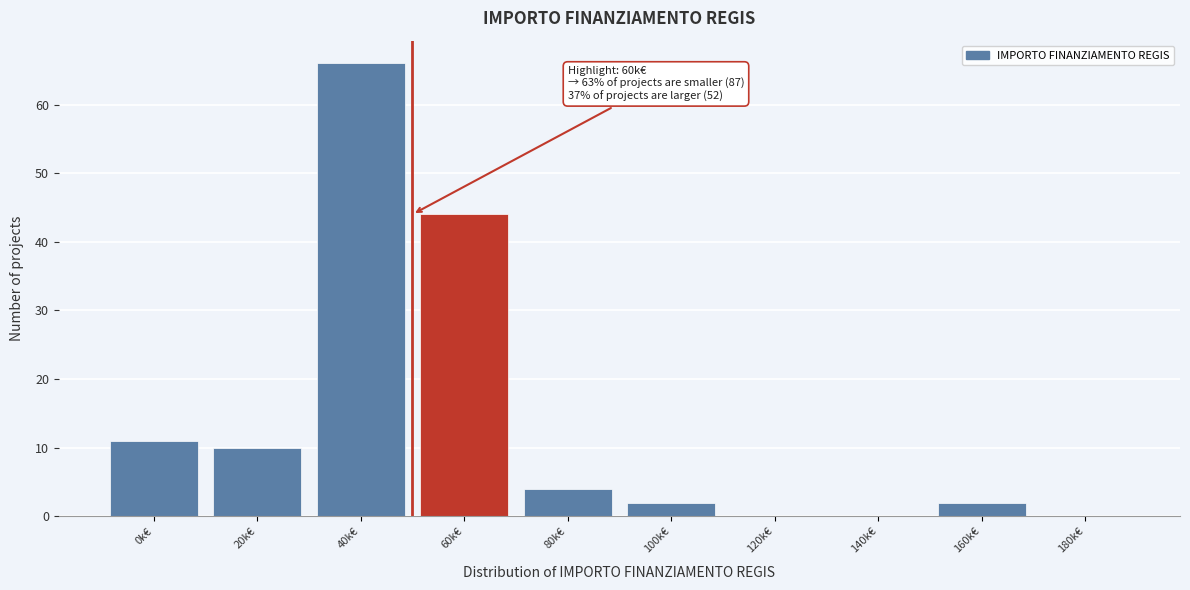

Reading left to right, transcribe all the data shown in this chart.

0k€=11	20k€=10	40k€=66	60k€=44	80k€=4	100k€=2	120k€=0	140k€=0	160k€=2	180k€=0